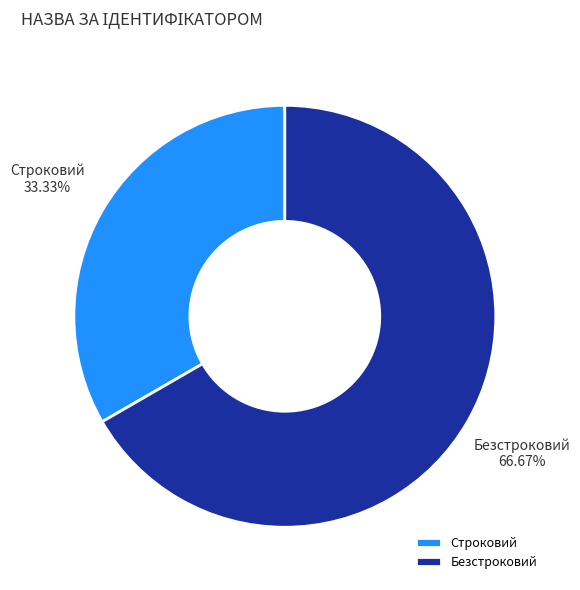

The Безстроковий slice represents 67% of the pie. True or false?

True